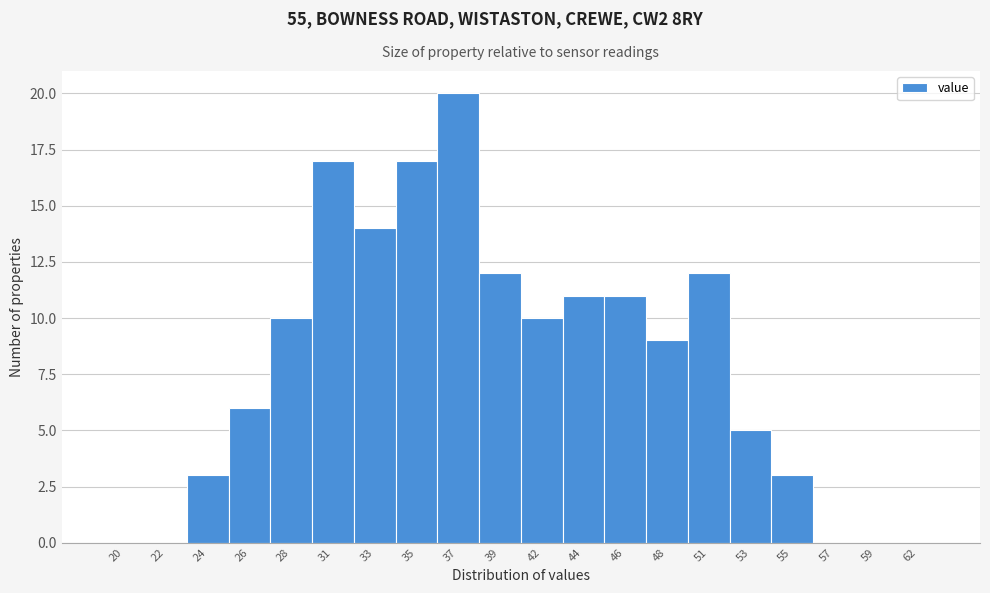

Reading left to right, extract all data points from this chart.

20=0	22=0	24=3	26=6	28=10	31=17	33=14	35=17	37=20	39=12	42=10	44=11	46=11	48=9	51=12	53=5	55=3	57=0	59=0	62=0